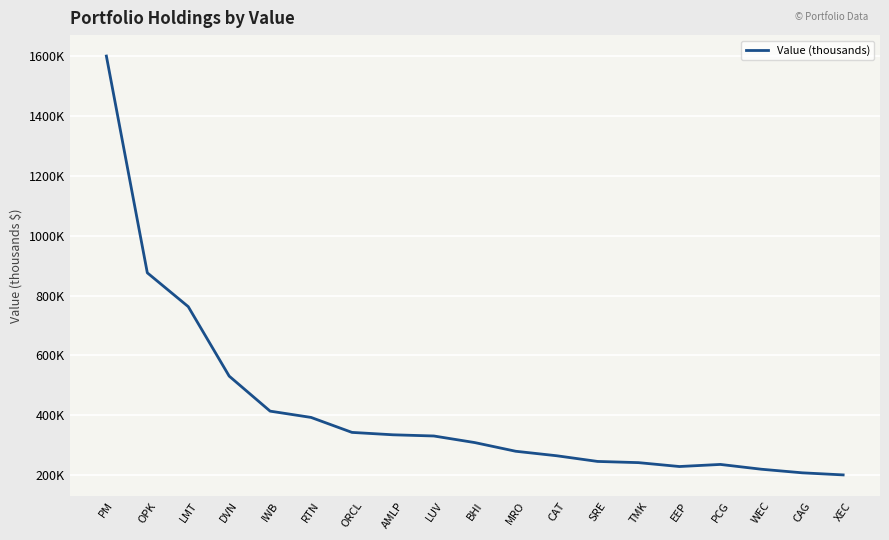

What is the smallest value displayed?

201000